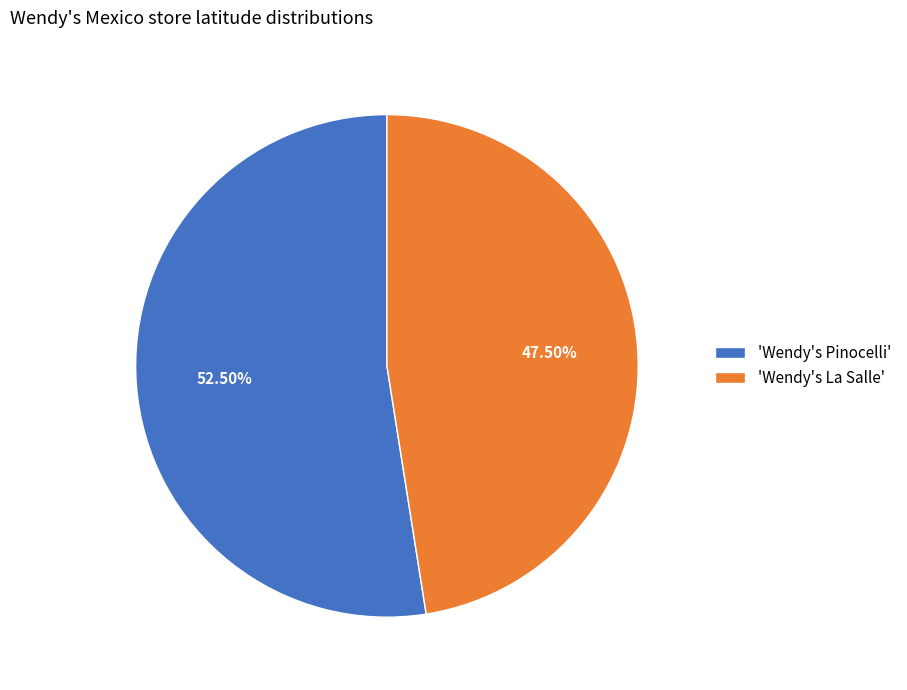

How many segments does this pie chart have?

2